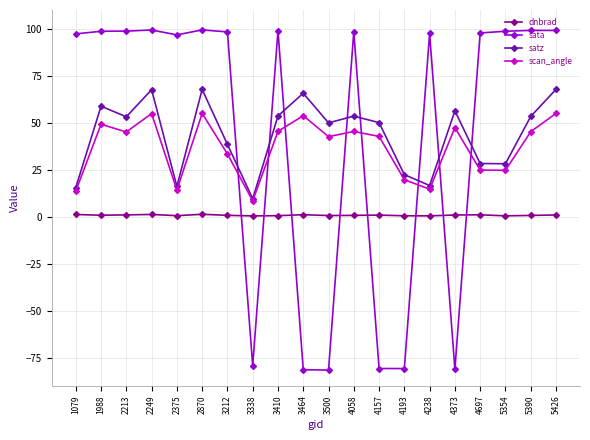

What is the maximum value for satz?

67.8